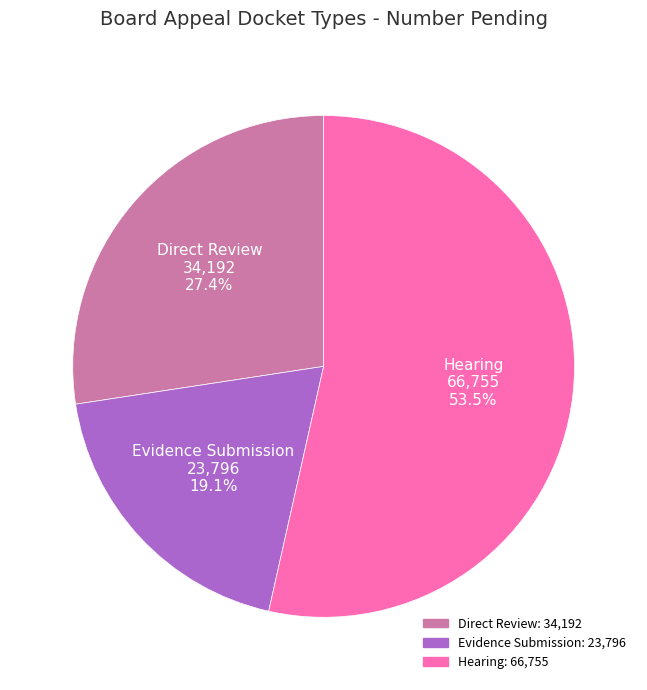

To the nearest percent, what is the difference between the Hearing and Evidence Submission slice percentages?

34%